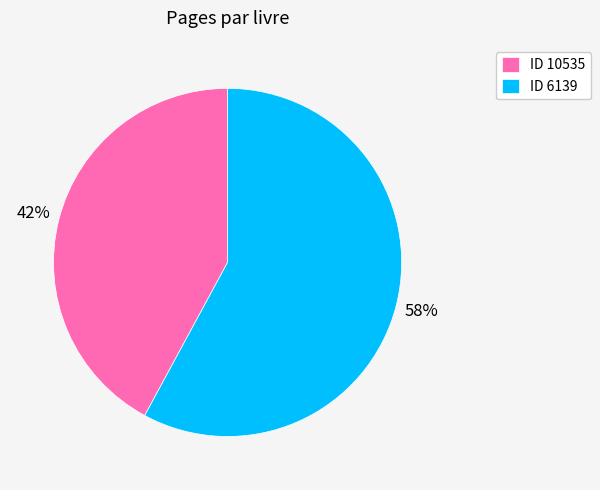

Which slice is the largest?

ID 6139